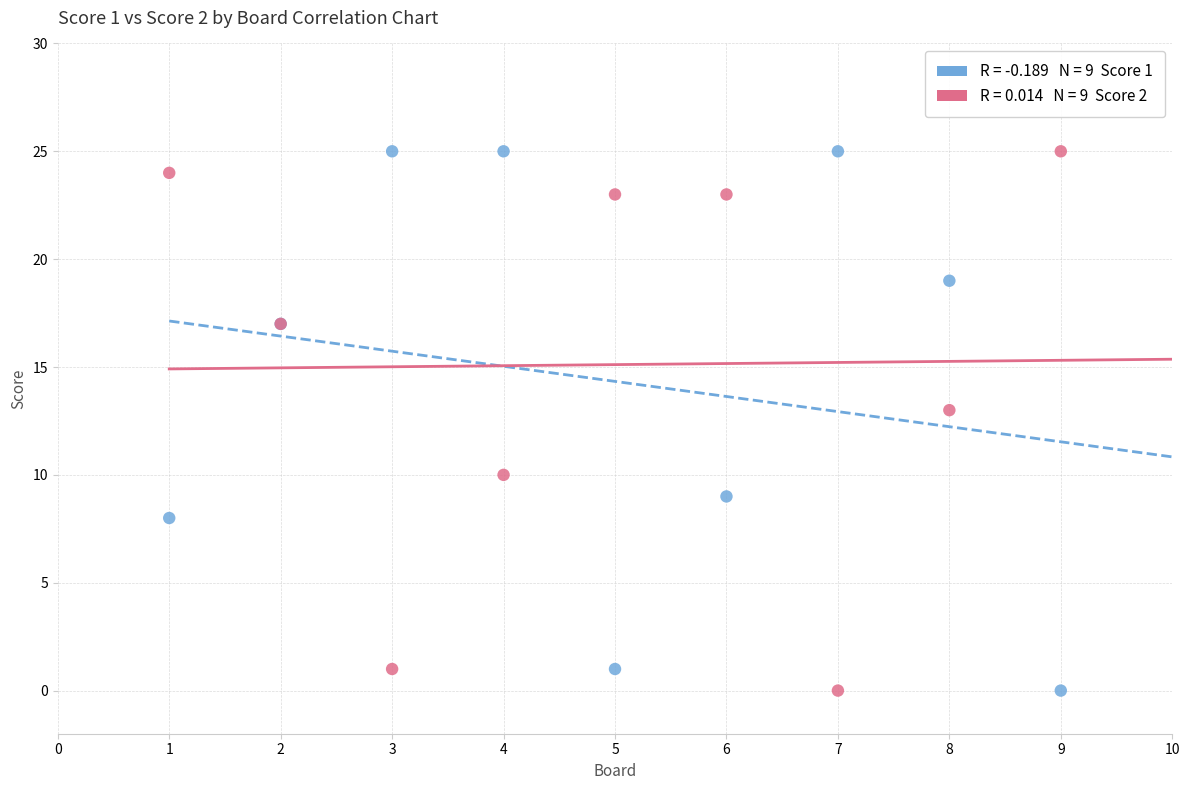

Across all series, what Y value is closest to 12?

13